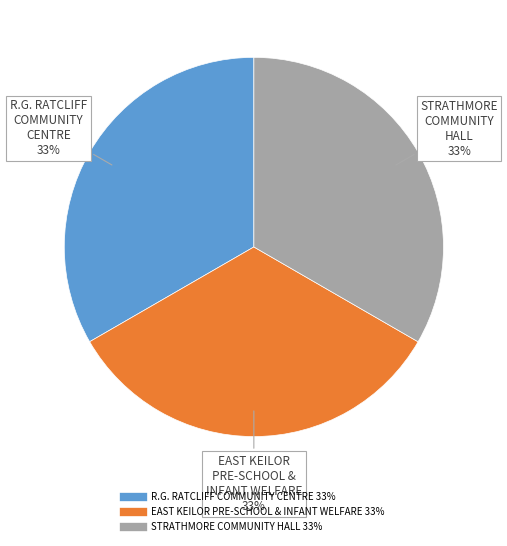

How many slices are in this pie chart?

3